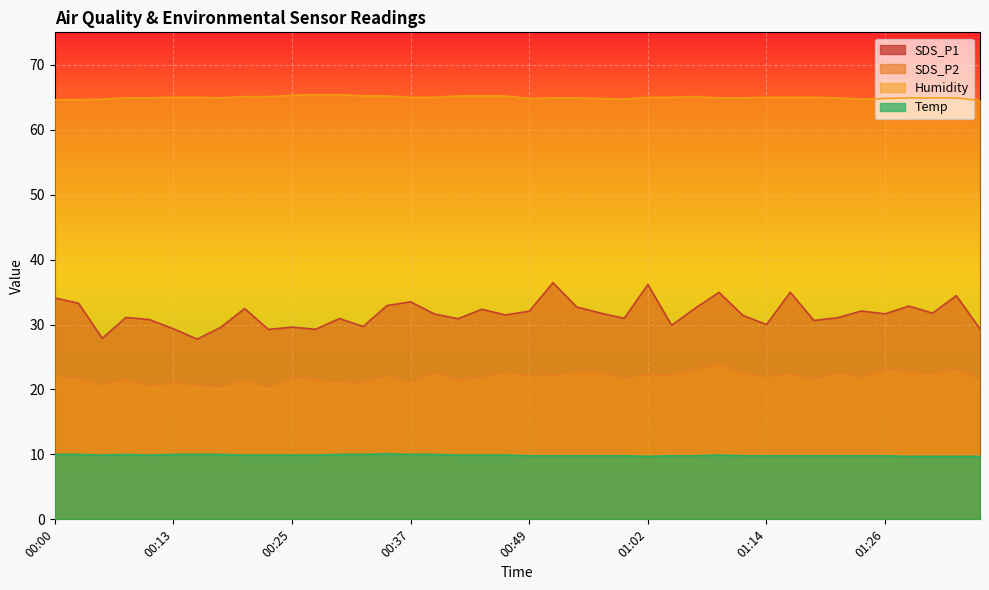

Rank the series at 00:18 from lowest to highest value.

Temp, SDS_P2, SDS_P1, Humidity